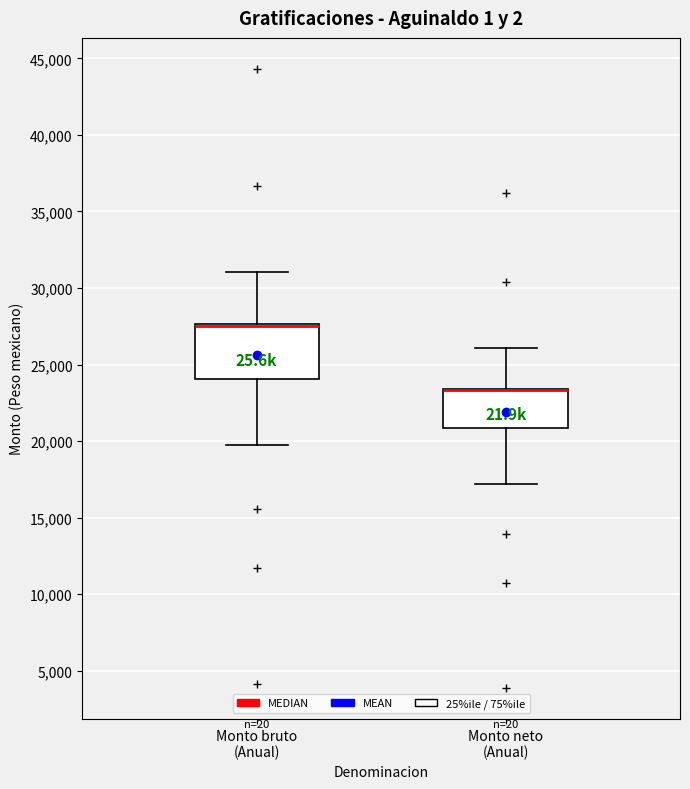

Reading left to right, read every box against the y-axis: the position of its median line, the range the box covers, and the ends of its whiskers. The values are not printed on the chart, so give them approximately, as read against the axis.

Monto bruto (Anual): median 27500 (drawn on the box's upper edge), box 24000 to 27500, whiskers 19500 to 31000
Monto neto (Anual): median 23500 (drawn on the box's upper edge), box 21000 to 23500, whiskers 17000 to 26000